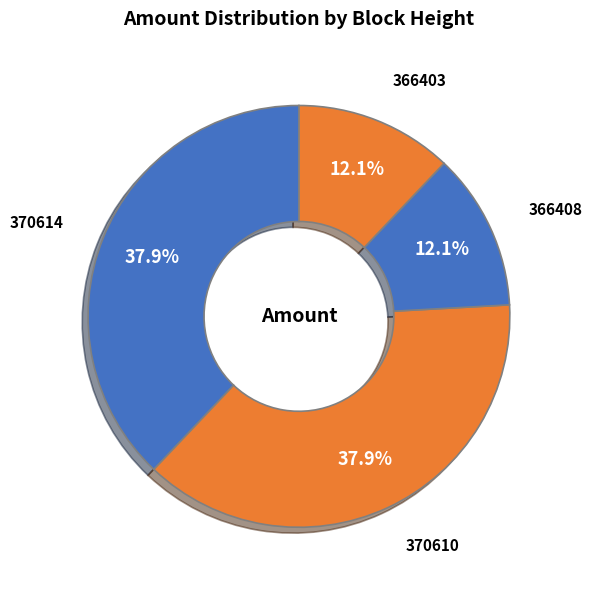

Which has a higher value, 366403 or 370614?

370614